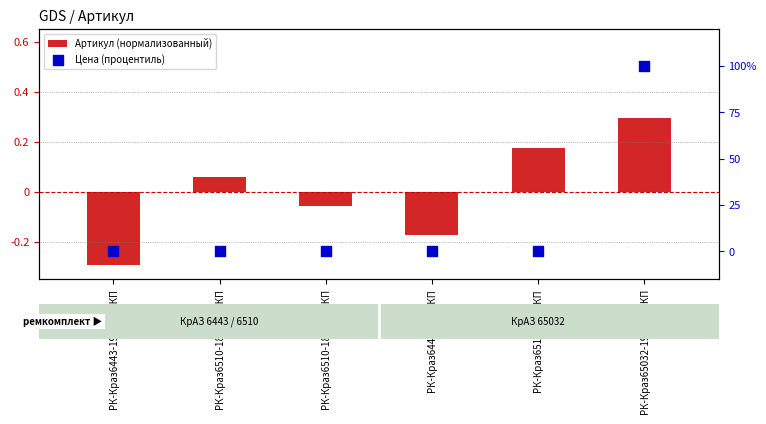

Which series has the largest total across all categories?

Цена (процентиль)